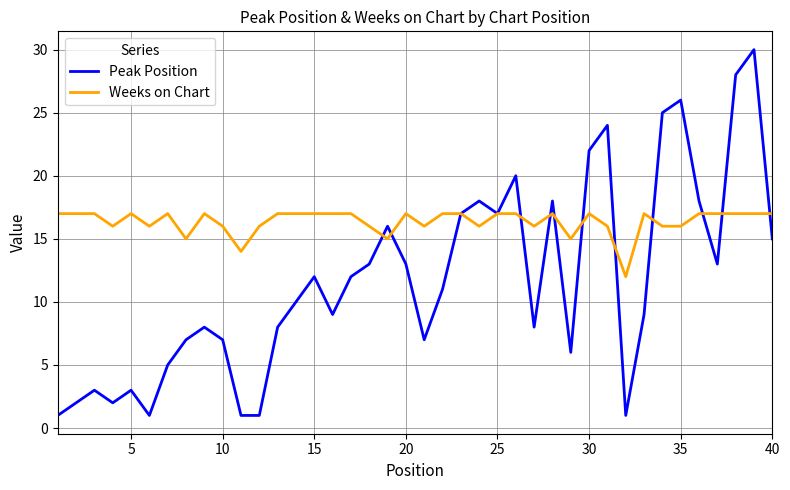

Which series has the largest total across all categories?

Weeks on Chart